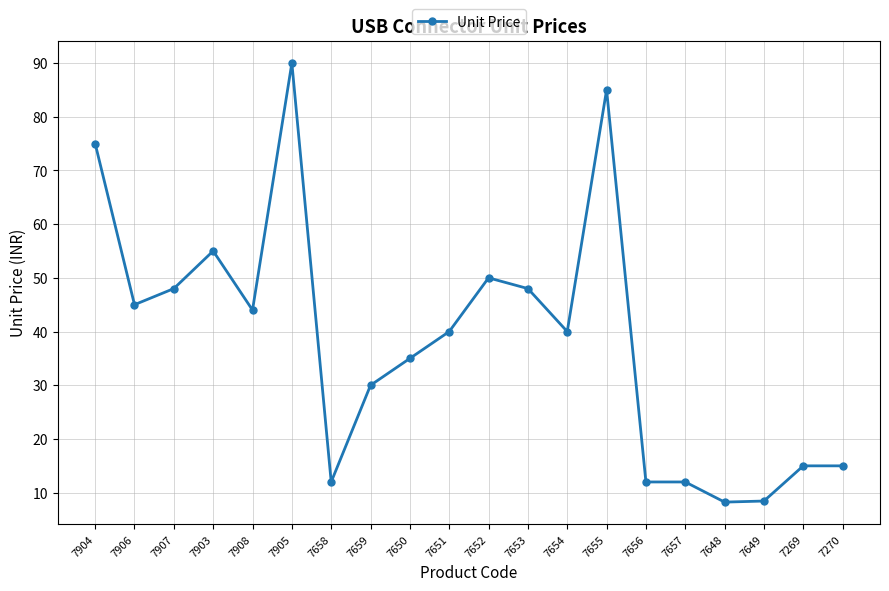

What is the label of the 1st point from the left?

7904